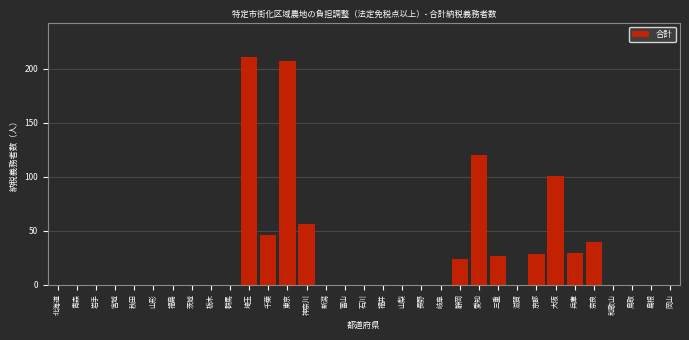

What is the greatest value displayed?

211